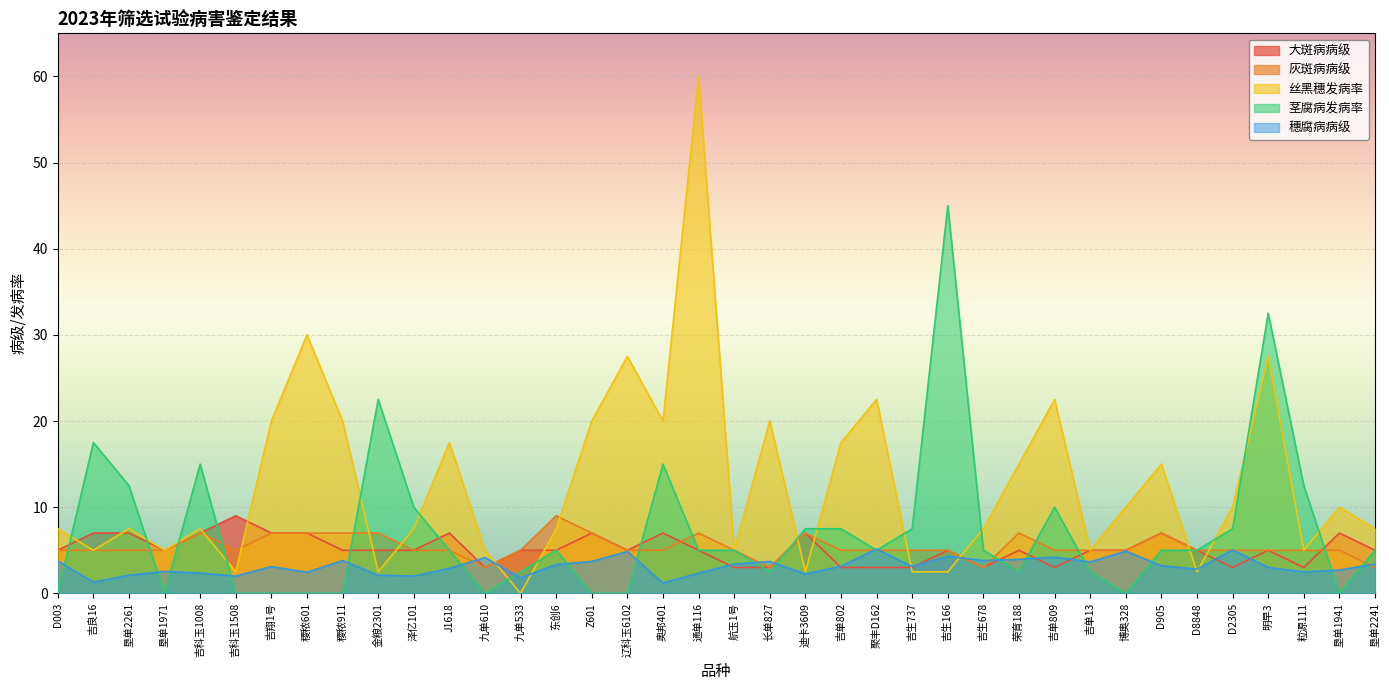

At which category does 灰斑病病级 reach its first local peak?

吉科玉1008